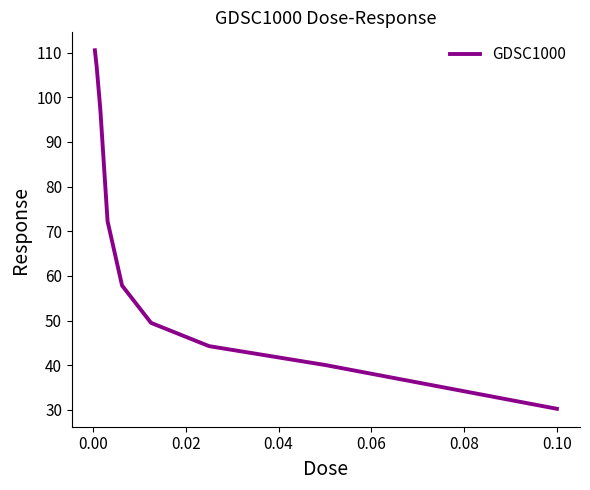

What is the minimum value shown in the chart?

30.3